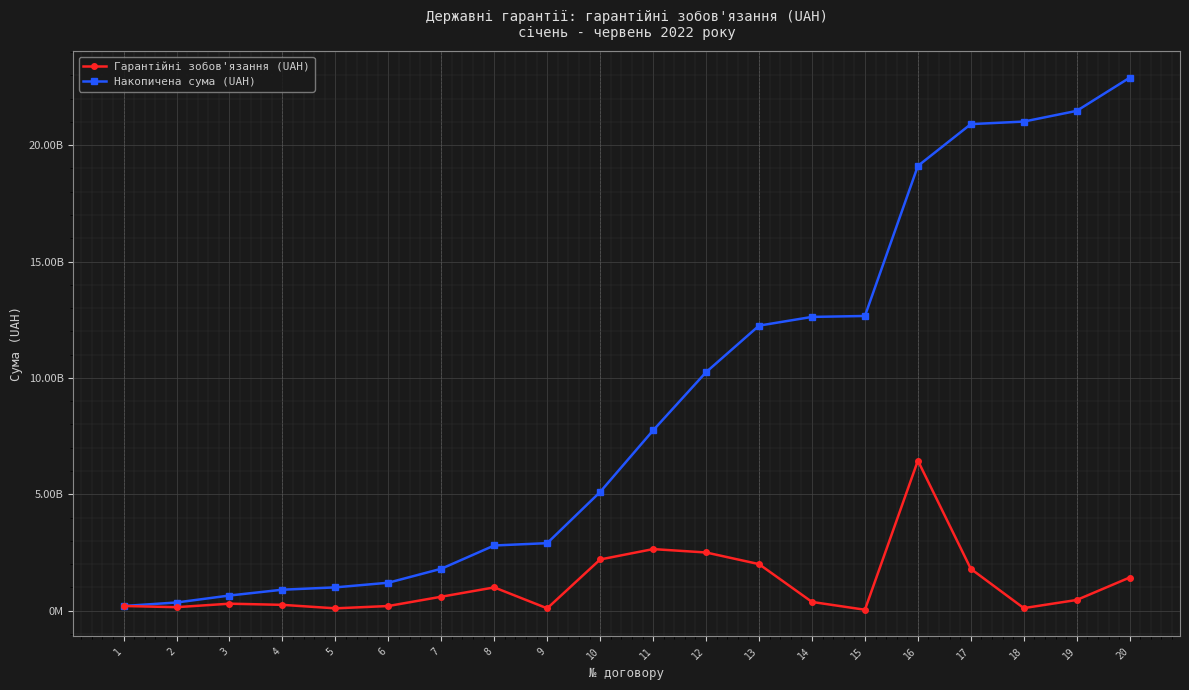

True or false: Гарантійні зобов'язання (UAH) and Накопичена сума (UAH) cross at least once.

False